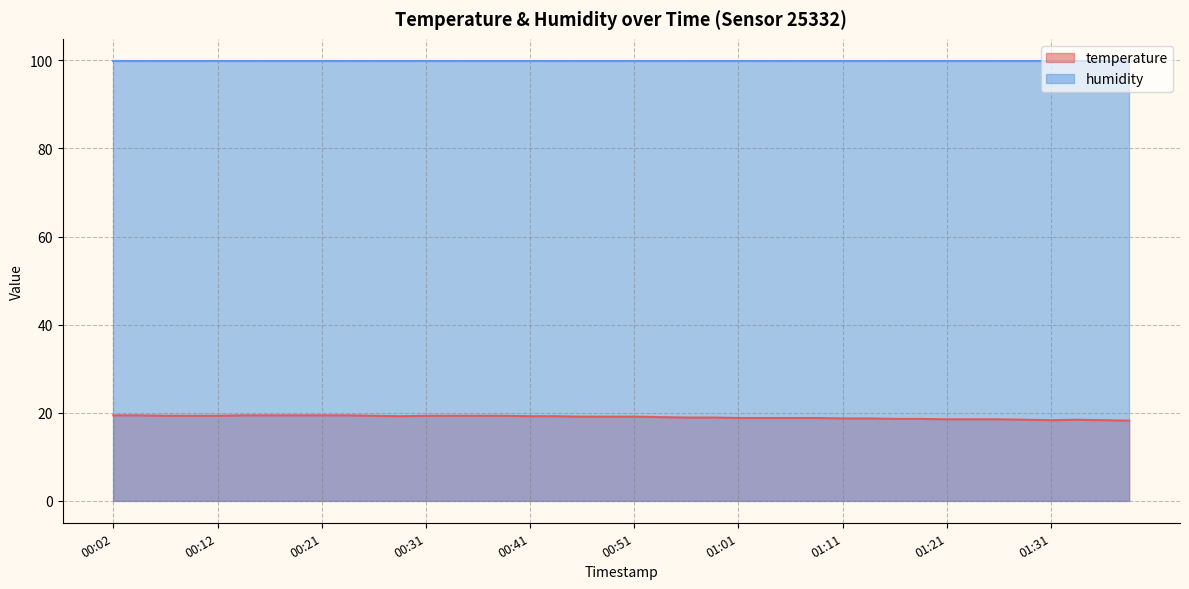

What is the sum of all values?

758.8